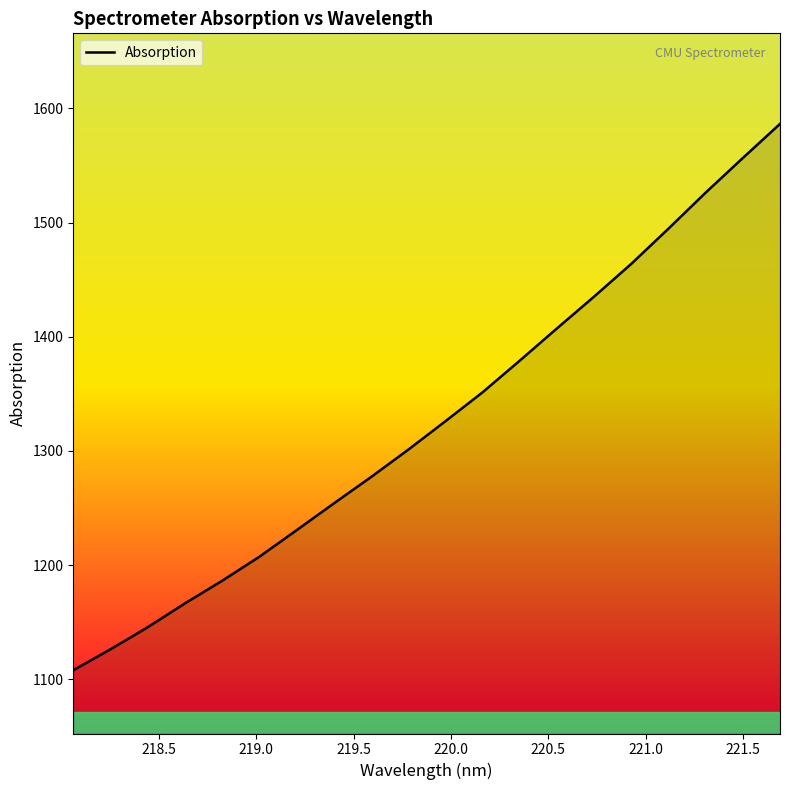

What is the average value?

1326.4